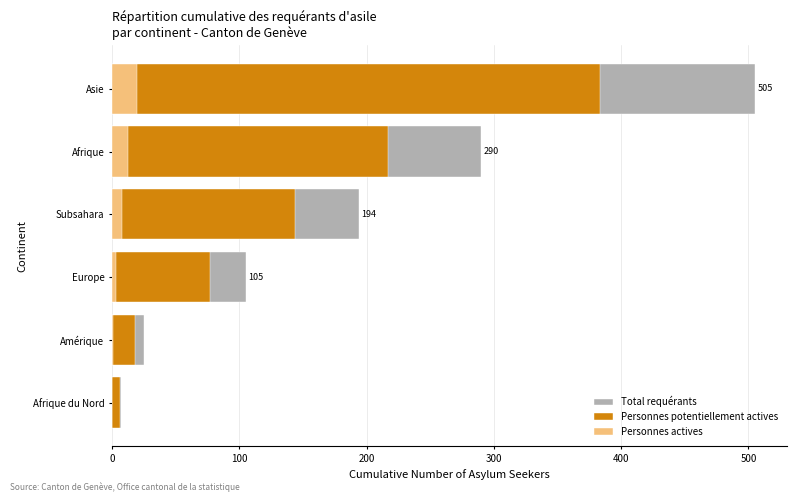

Reading left to right, extract all data points from this chart.

Total requérants: 7	25	105	194	290	505
Personnes potentiellement actives: 6	18	77	144	217	383
Personnes actives: 0	1	3	8	13	20